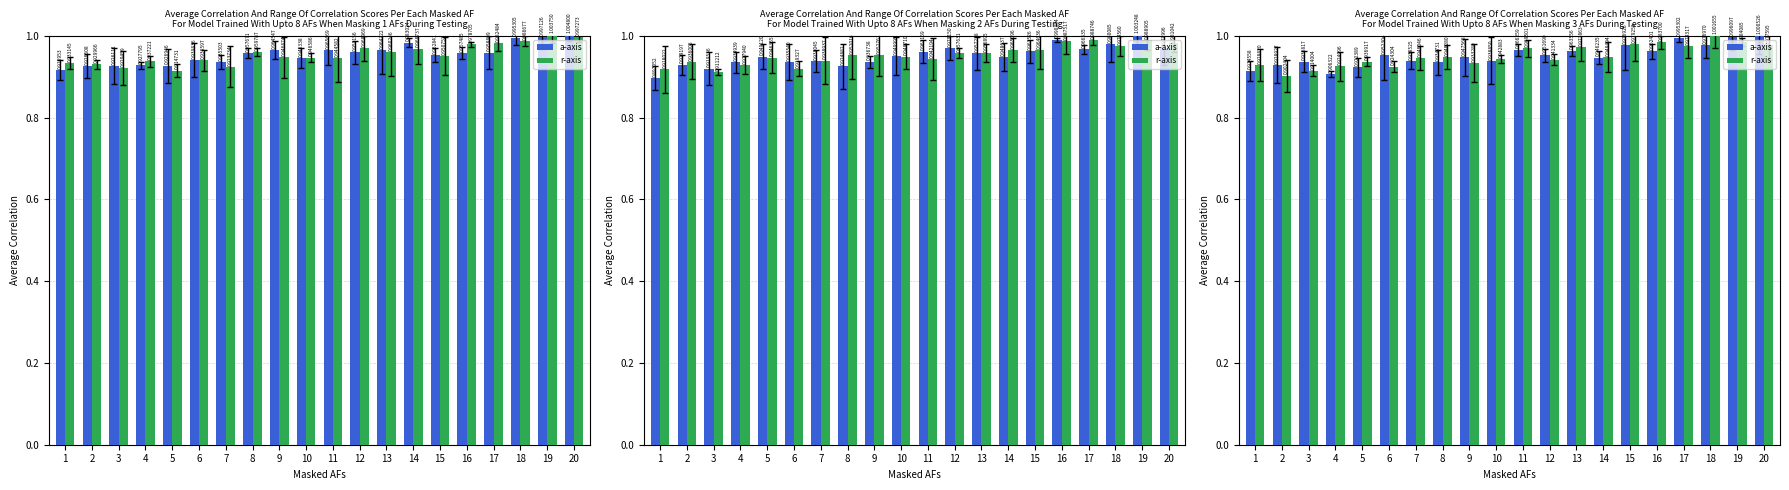

Which category has the lowest value across all series?

2